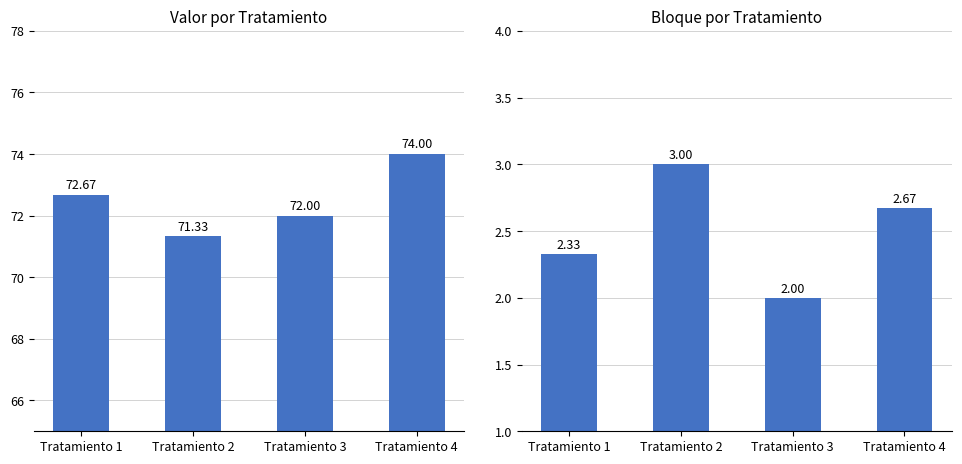

Does the chart contain any negative values?

No